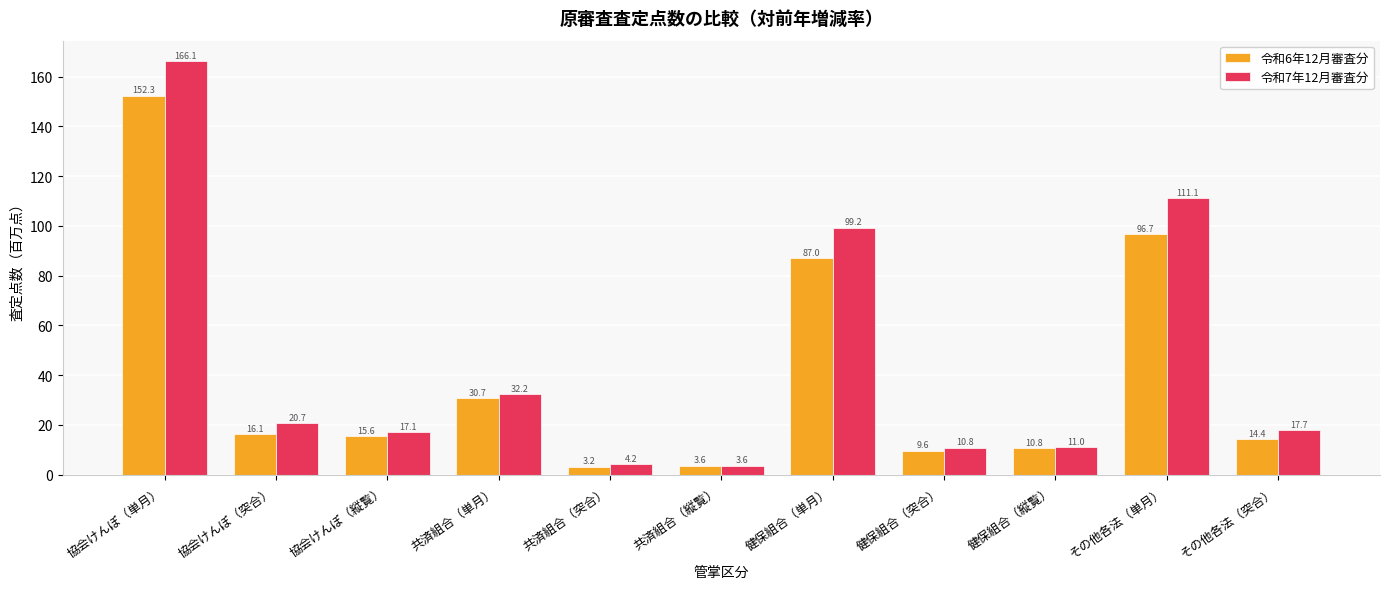

Reading left to right, what are all the values shown in this chart?

令和6年12月審査分: 協会けんぽ（単月）=152.3	協会けんぽ（突合）=16.1	協会けんぽ（縦覧）=15.6	共済組合（単月）=30.7	共済組合（突合）=3.2	共済組合（縦覧）=3.6	健保組合（単月）=87.0	健保組合（突合）=9.6	健保組合（縦覧）=10.8	その他各法（単月）=96.7	その他各法（突合）=14.4
令和7年12月審査分: 協会けんぽ（単月）=166.1	協会けんぽ（突合）=20.7	協会けんぽ（縦覧）=17.1	共済組合（単月）=32.2	共済組合（突合）=4.2	共済組合（縦覧）=3.6	健保組合（単月）=99.2	健保組合（突合）=10.8	健保組合（縦覧）=11.0	その他各法（単月）=111.1	その他各法（突合）=17.7